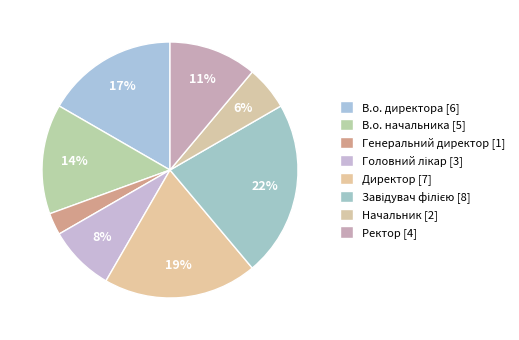

How many slices are in this pie chart?

8